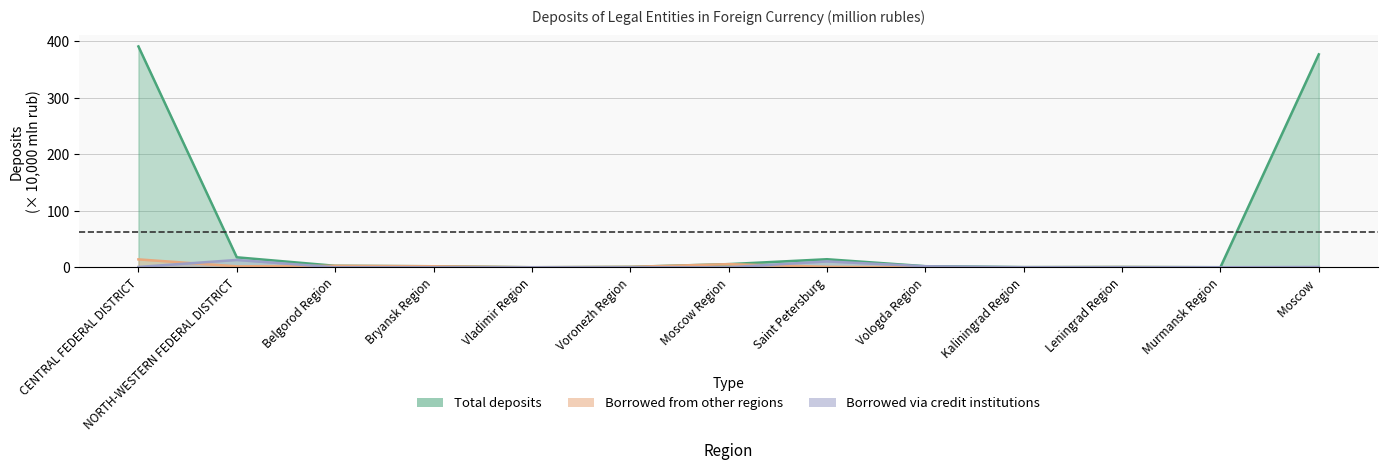

What is the label of the 9th point from the right?

Vladimir Region